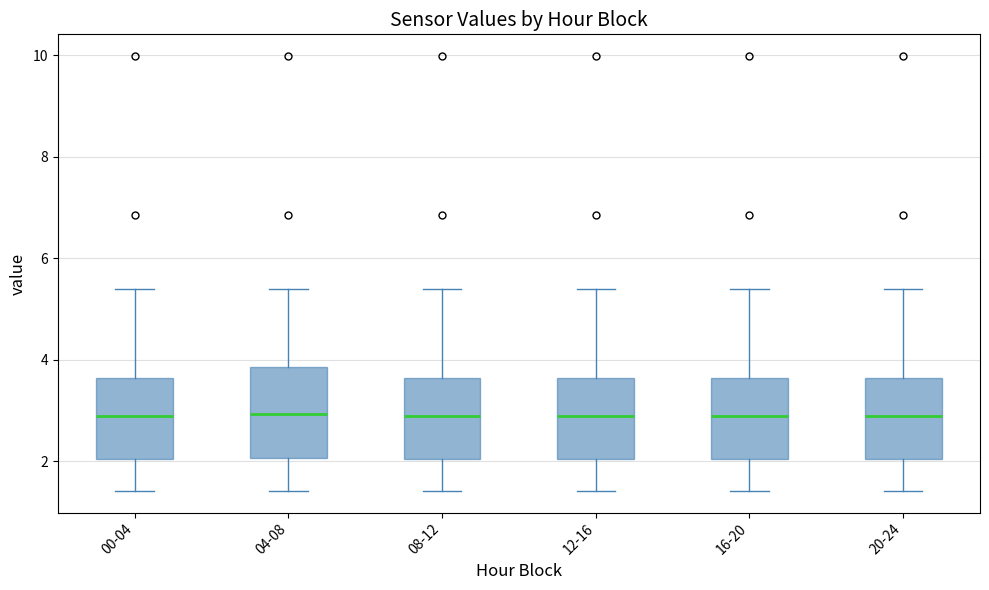

Reading left to right, transcribe this box plot: for each box, give where its median line is, the range the box spans, and where its two whiskers end, as read against the y-axis. The values are not printed on the chart, so give them approximately, as read against the axis.

00-04: median 2.8, box 2.0 to 3.6, whiskers 1.4 to 5.4
04-08: median 3.0, box 2.0 to 3.8, whiskers 1.4 to 5.4
08-12: median 2.8, box 2.0 to 3.6, whiskers 1.4 to 5.4
12-16: median 2.8, box 2.0 to 3.6, whiskers 1.4 to 5.4
16-20: median 2.8, box 2.0 to 3.6, whiskers 1.4 to 5.4
20-24: median 2.8, box 2.0 to 3.6, whiskers 1.4 to 5.4